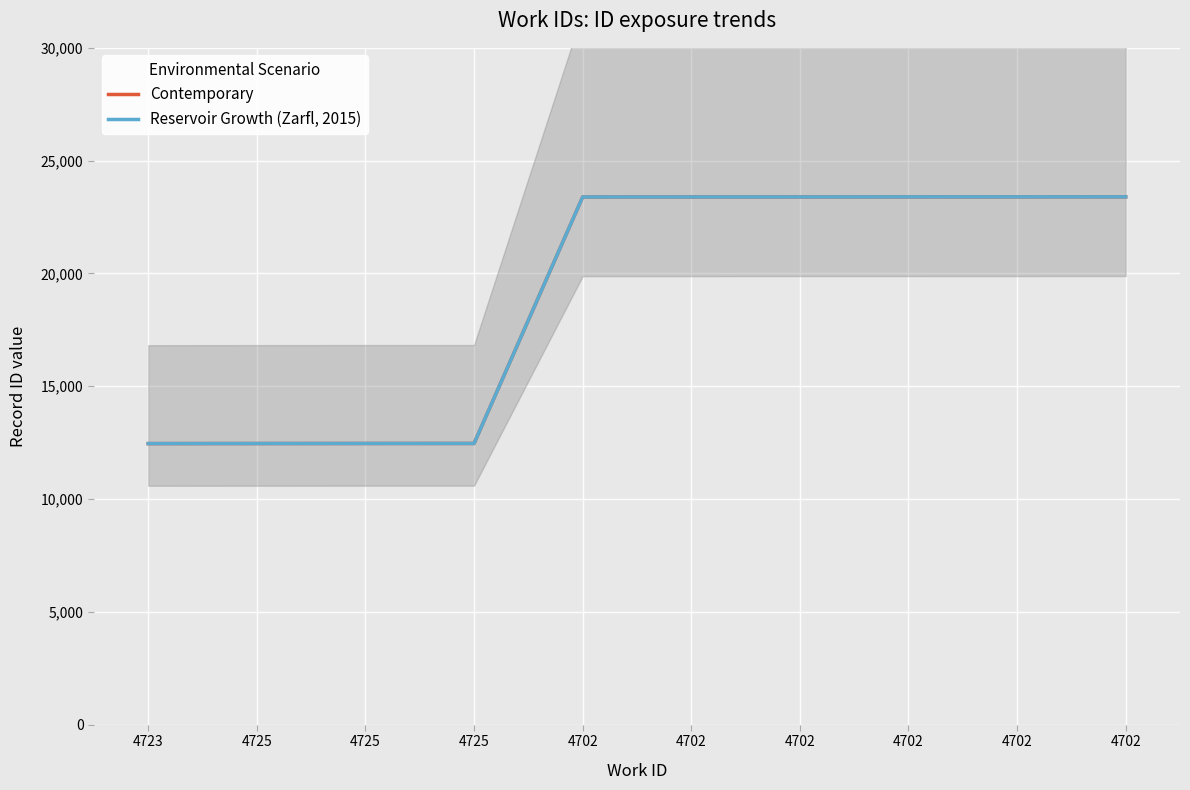

What is the total value across all series at 4702?

46780